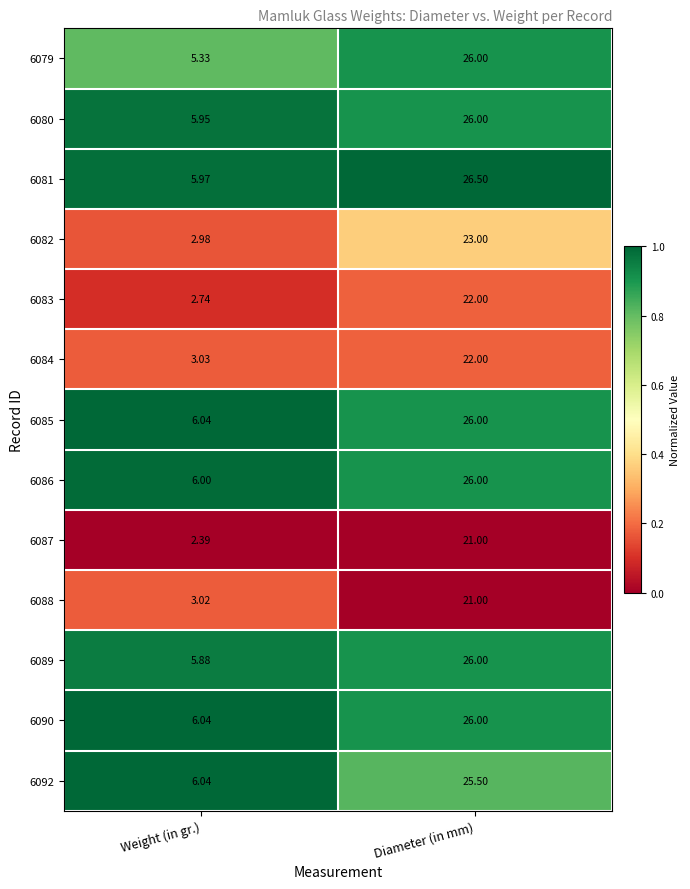

How many series are shown in this chart?

13